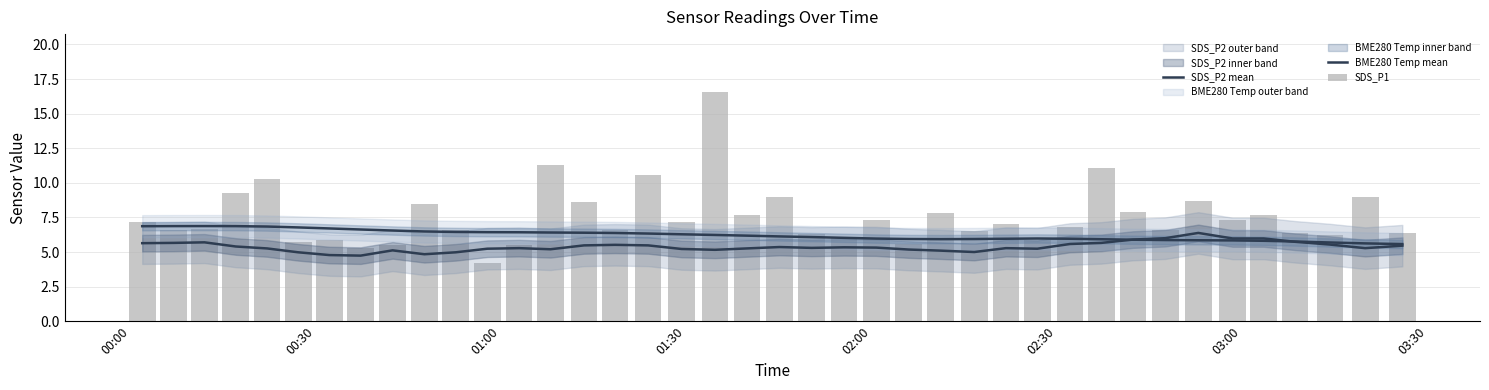

How many groups of bars are there?

40